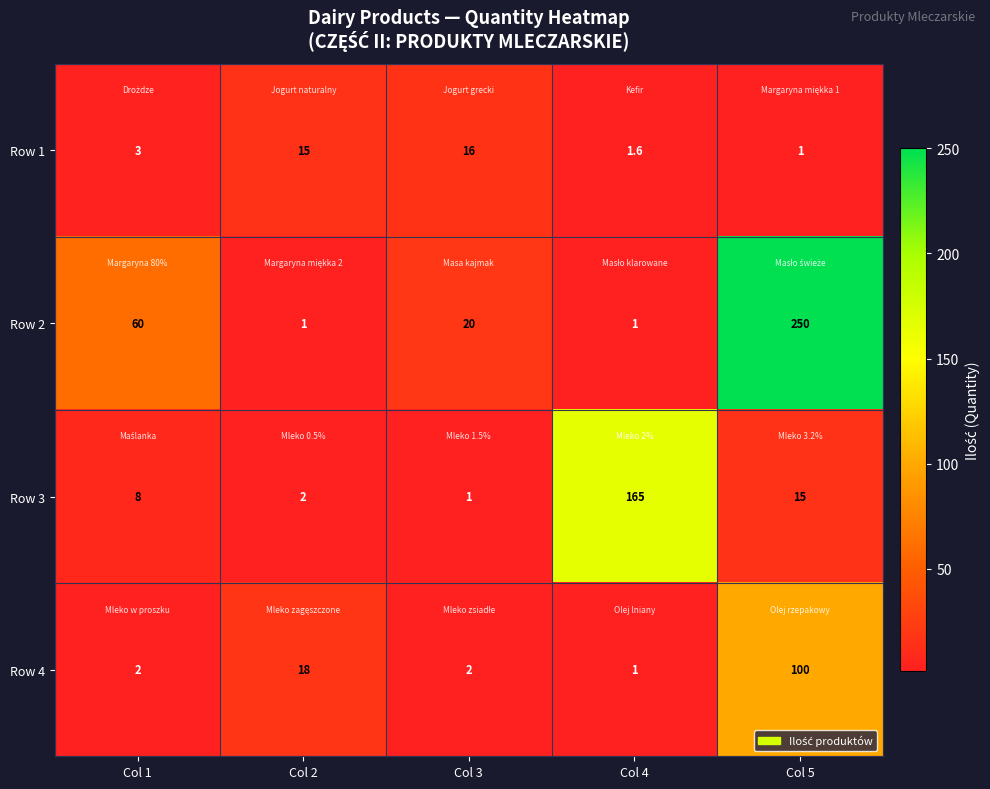

Which series has the widest spread of values?

Row 2